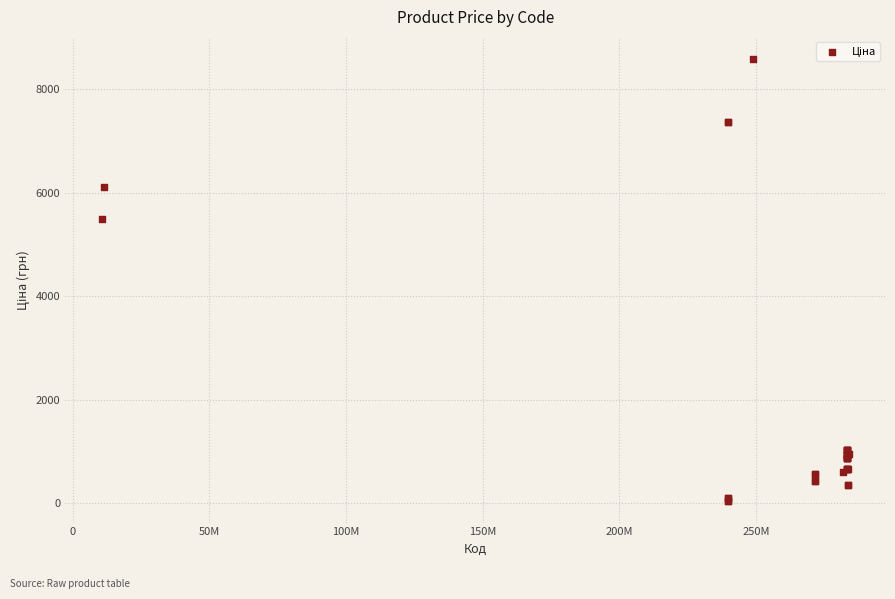

What Y value in the scatter plot is closest to 4318?

5497.3